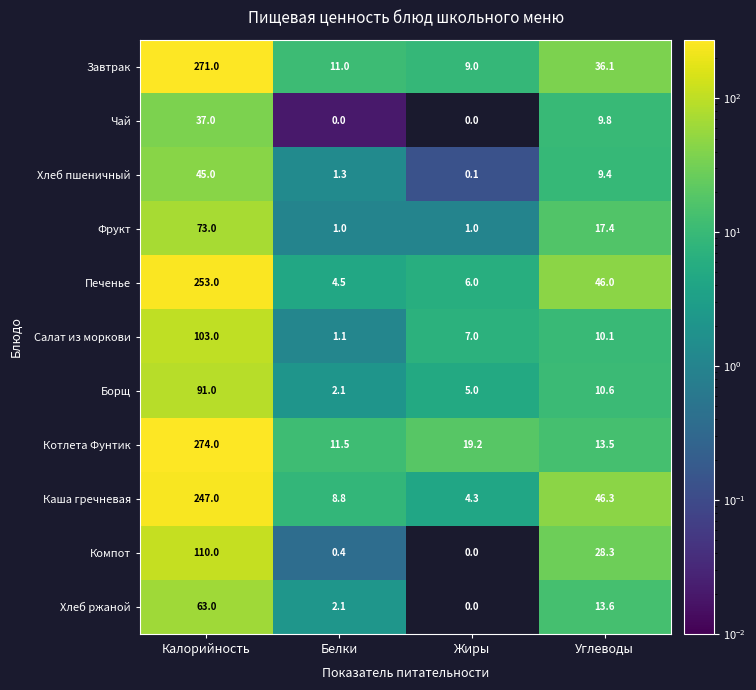

Count the number of data series in this chart.

11